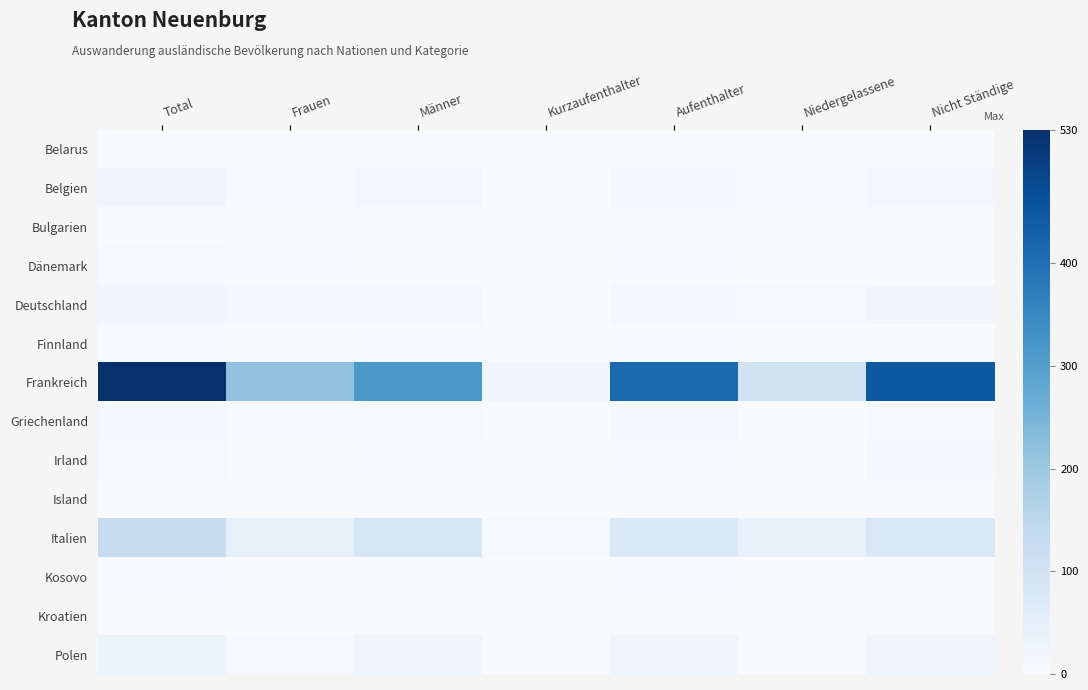

Which has a higher value, Frauen or Nicht Ständige?

Frauen